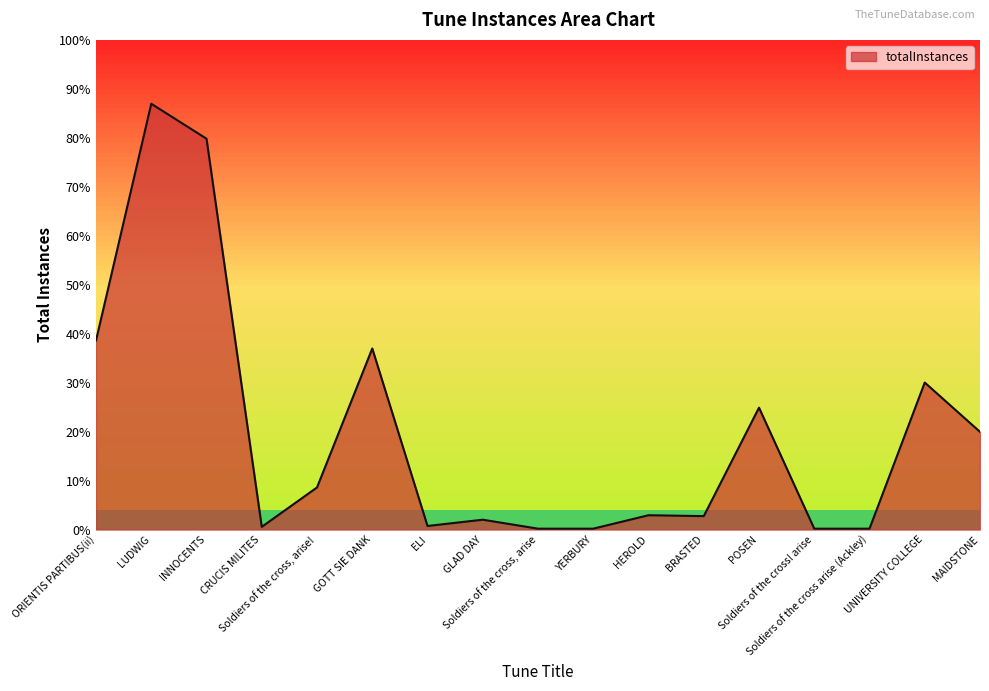

Does the chart display data point markers on the line(s)?

No